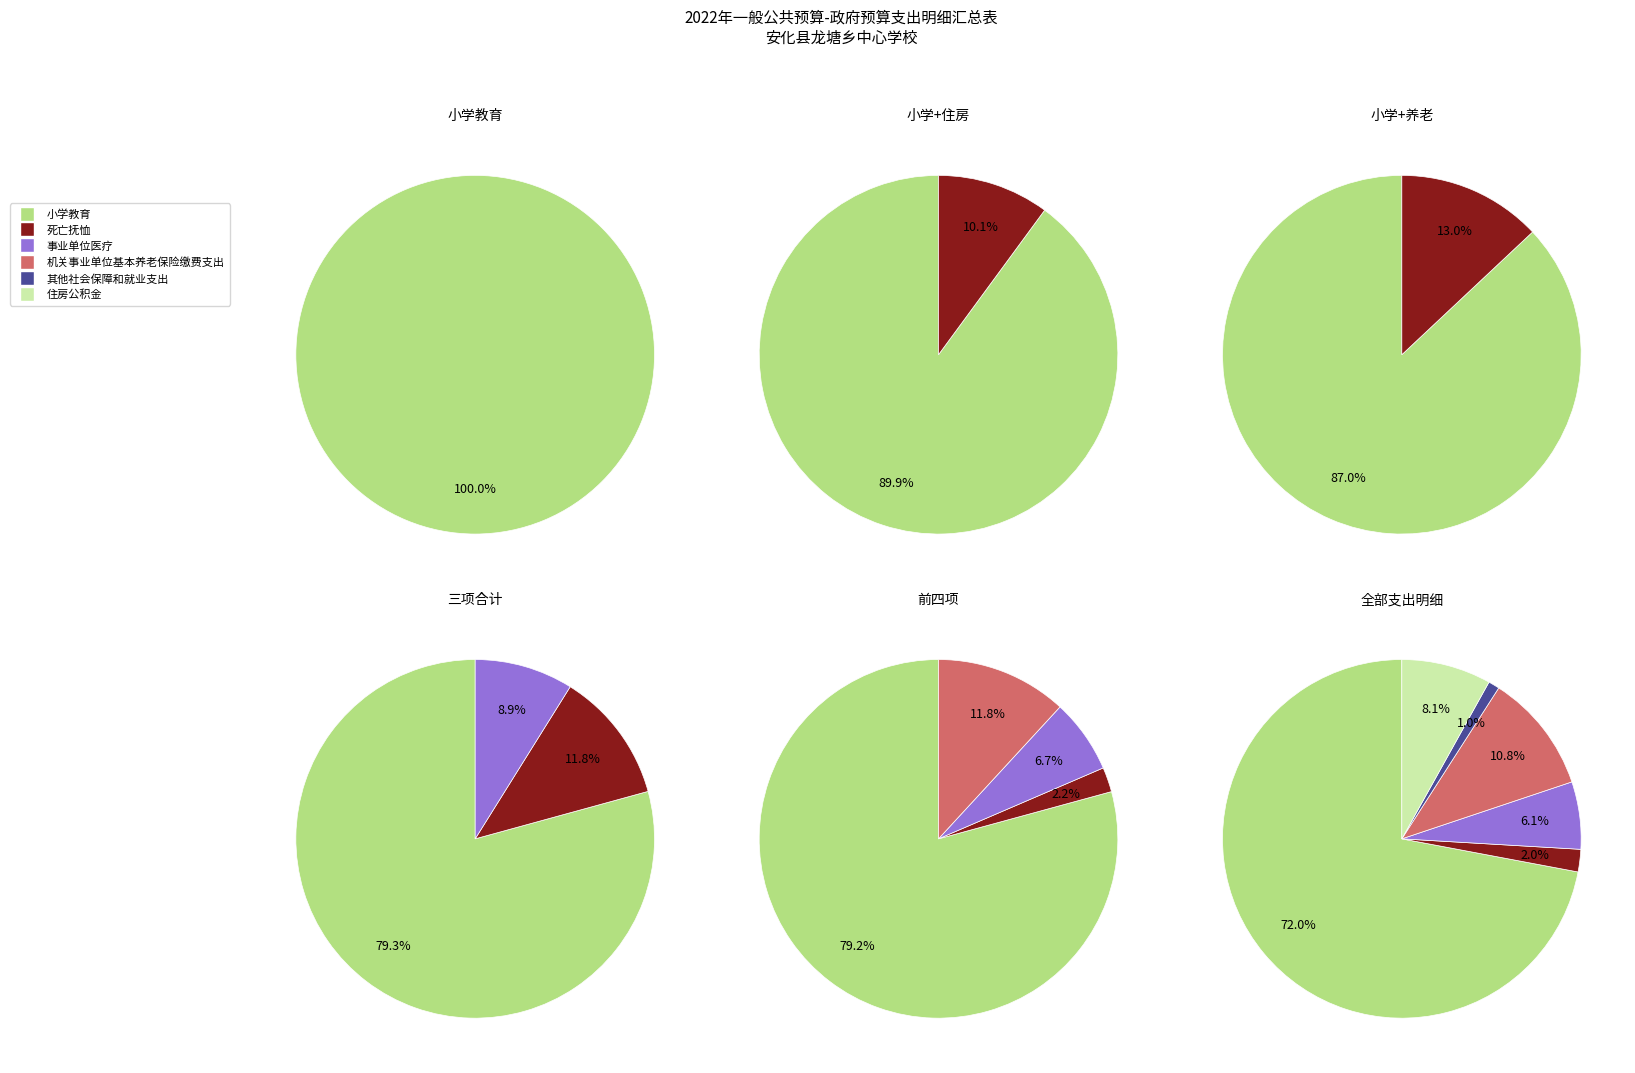

Does 小学教育 account for over 50% of the chart?

Yes